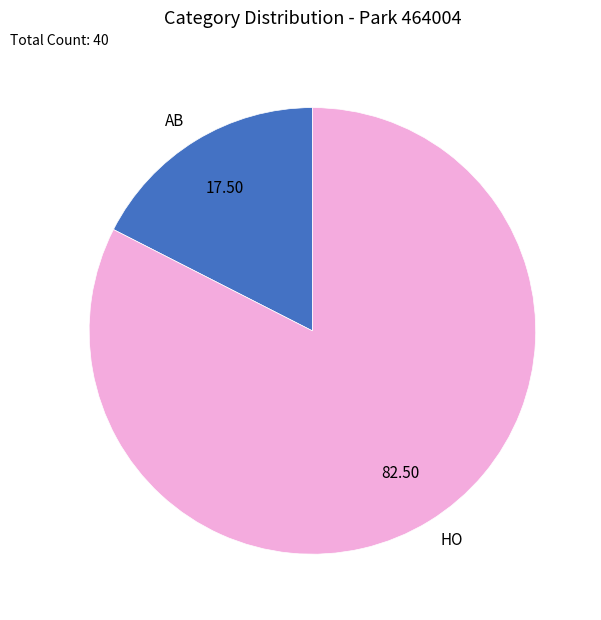

Rank the categories by value from highest to lowest.

HO, AB